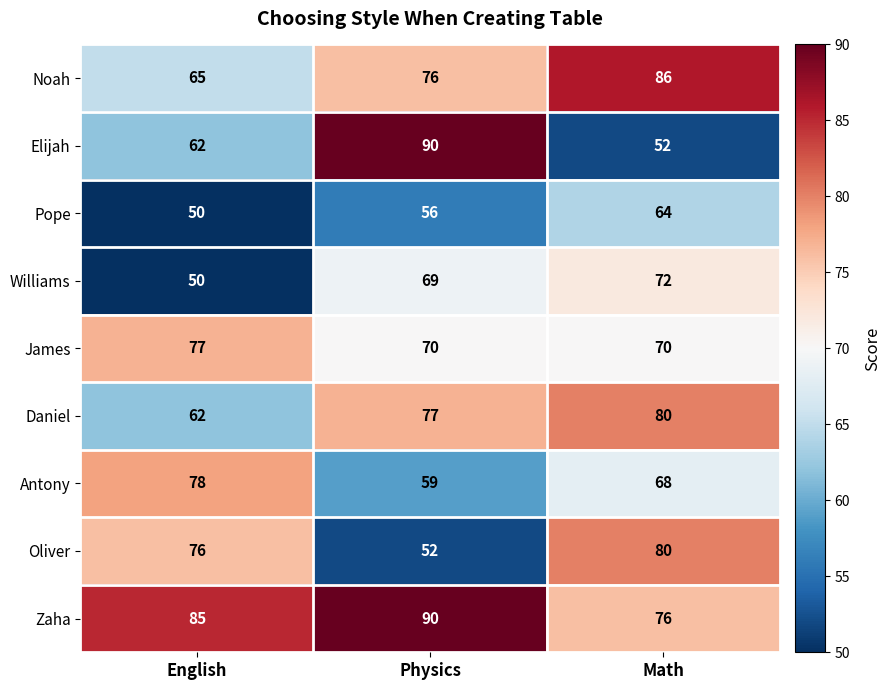

What is the smallest value displayed?

50